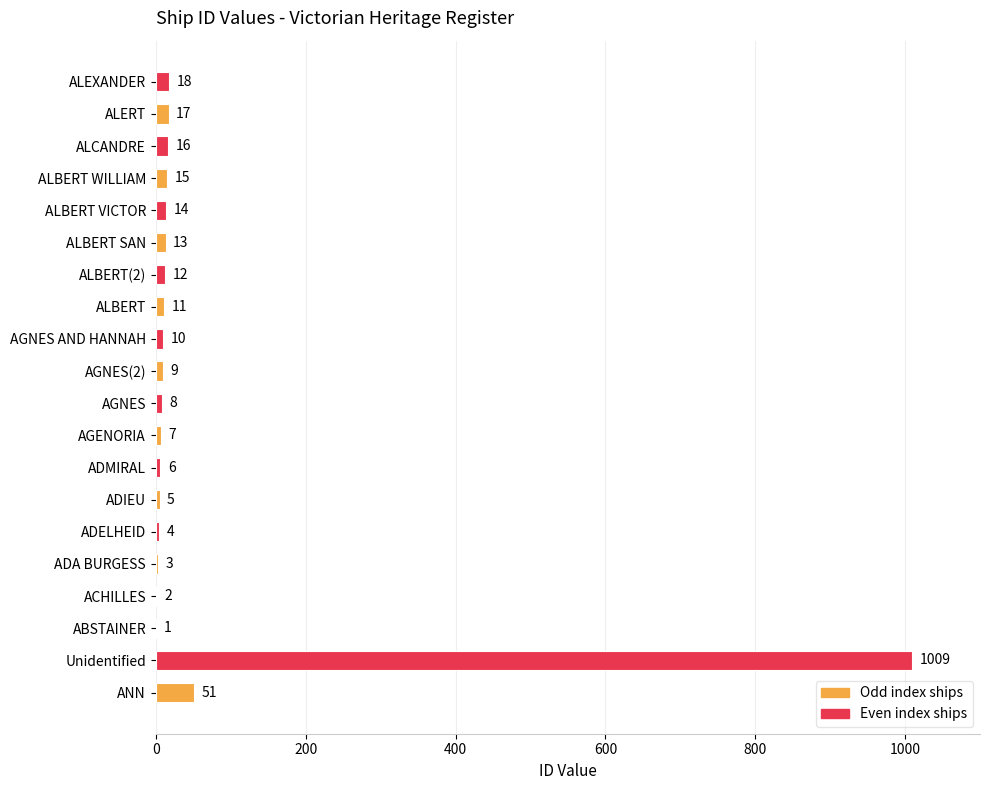

Between ADA BURGESS and ALBERT(2), which is larger?

ALBERT(2)